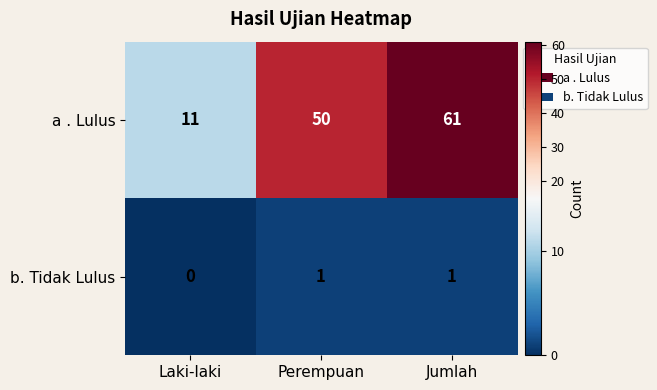

What is the sum of the a . Lulus values at Laki-laki and Perempuan?

61